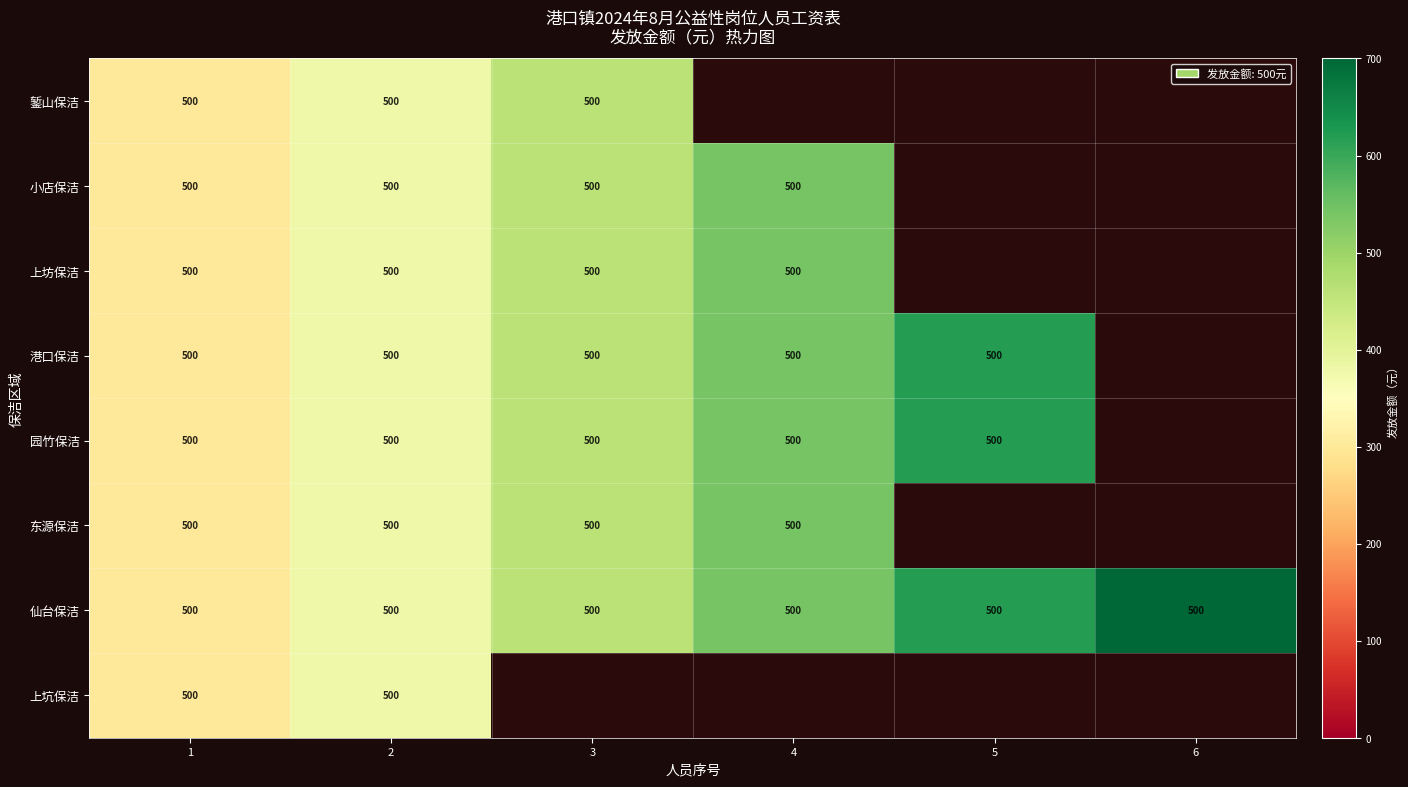

What is the total value across all series at 2?

4000